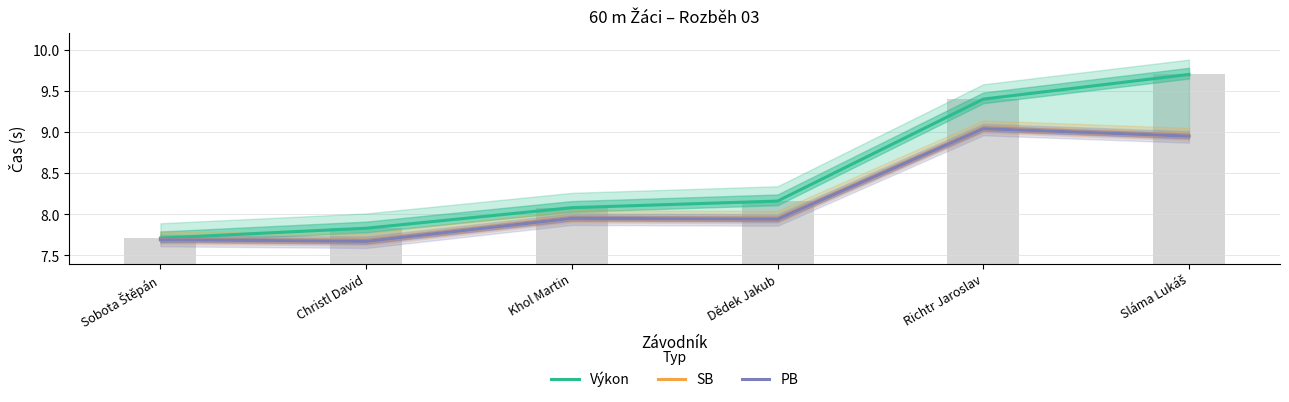

List the labels in order of Výkon value, smallest first.

Sobota Štěpán, Christl David, Khol Martin, Dědek Jakub, Richtr Jaroslav, Sláma Lukáš